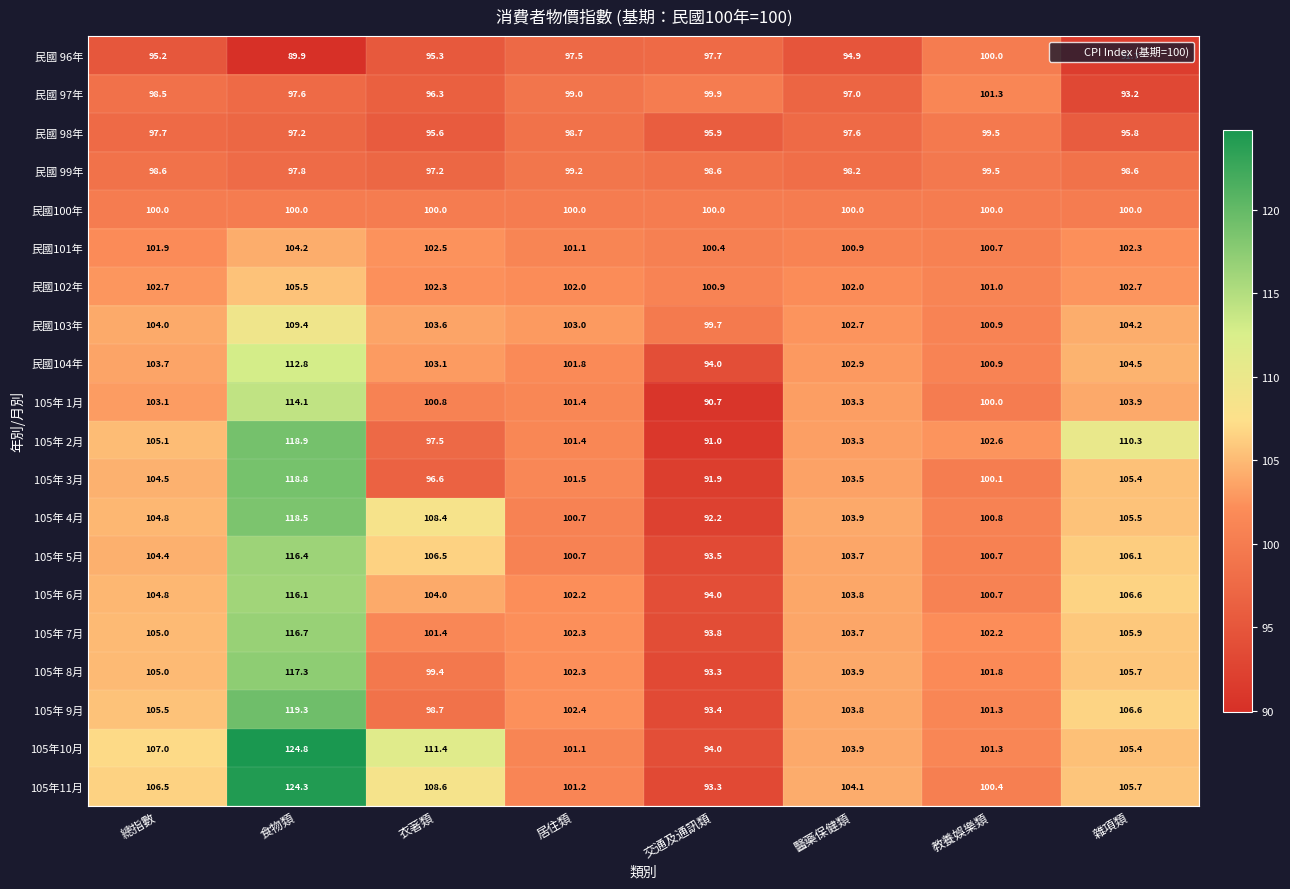

What is the difference between the highest and lowest values at 雜項類?

18.6